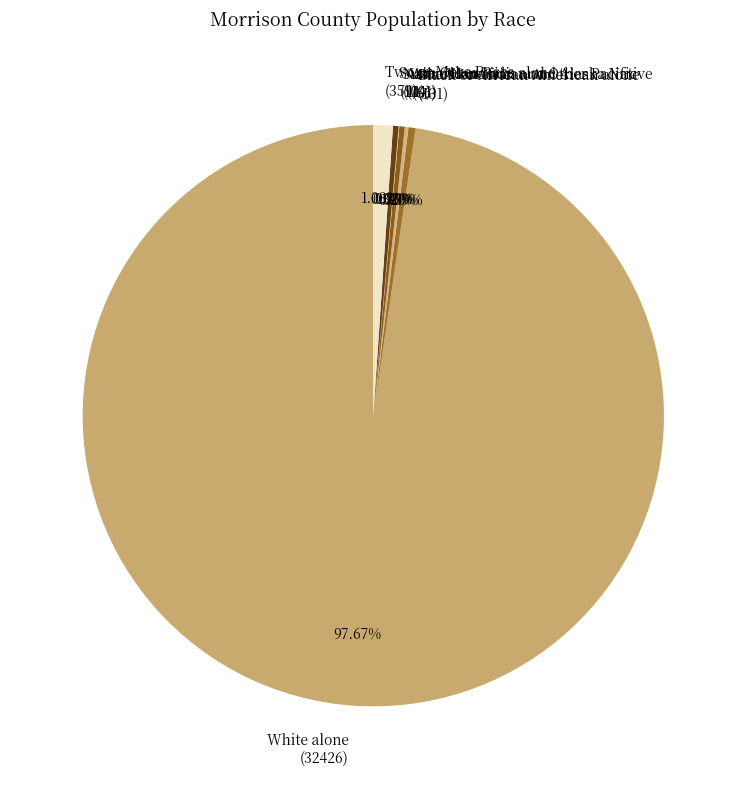

Is there any slice that represents more than half of the pie?

Yes